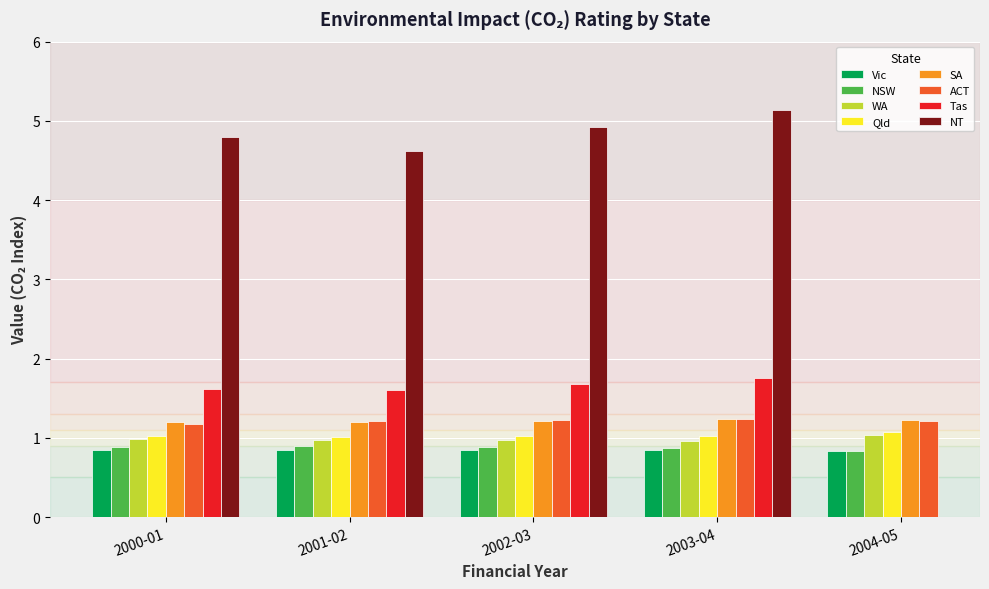

At which label is WA closest to 1?

2000-01